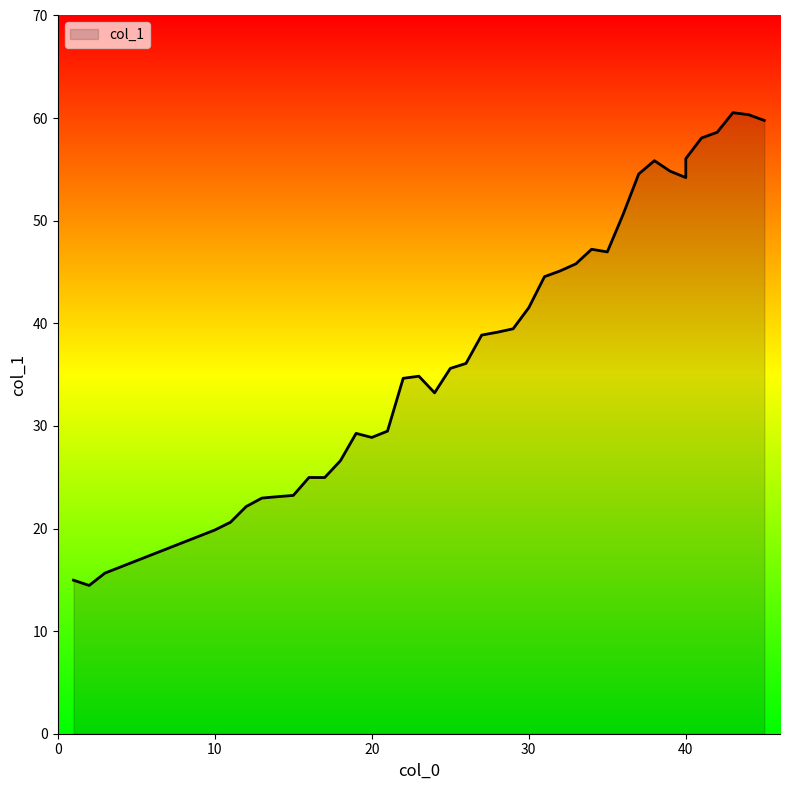

Reading left to right, what are all the values shown in this chart?

15.0	14.5	15.7	19.9	20.6	22.1	23.0	23.1	23.2	25.0	25.0	26.6	29.3	28.9	29.5	34.6	34.8	33.2	35.6	36.1	38.9	39.1	39.5	41.5	44.5	45.1	45.8	47.2	47.0	50.6	54.6	55.8	54.8	54.2	56.0	58.1	58.6	60.5	60.3	59.8